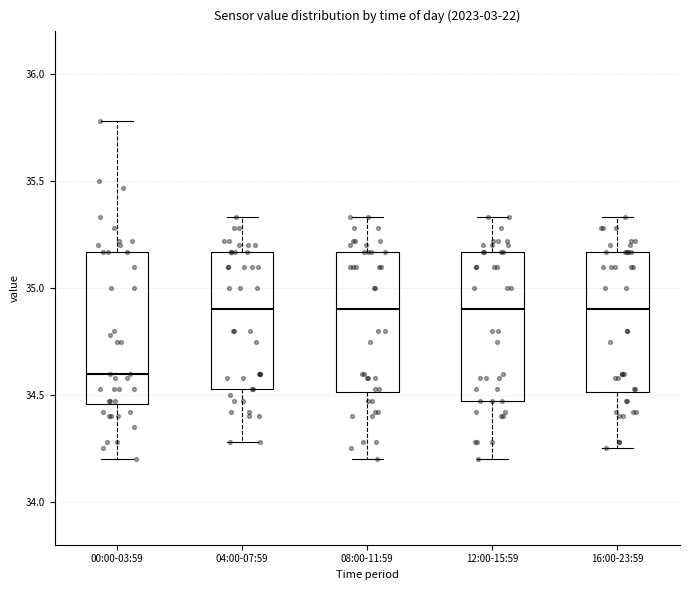

Where does the lower whisker of the box for 12:00-15:59 end on the y-axis? The values are not printed on the chart, so give them approximately, as read against the axis.

34.20